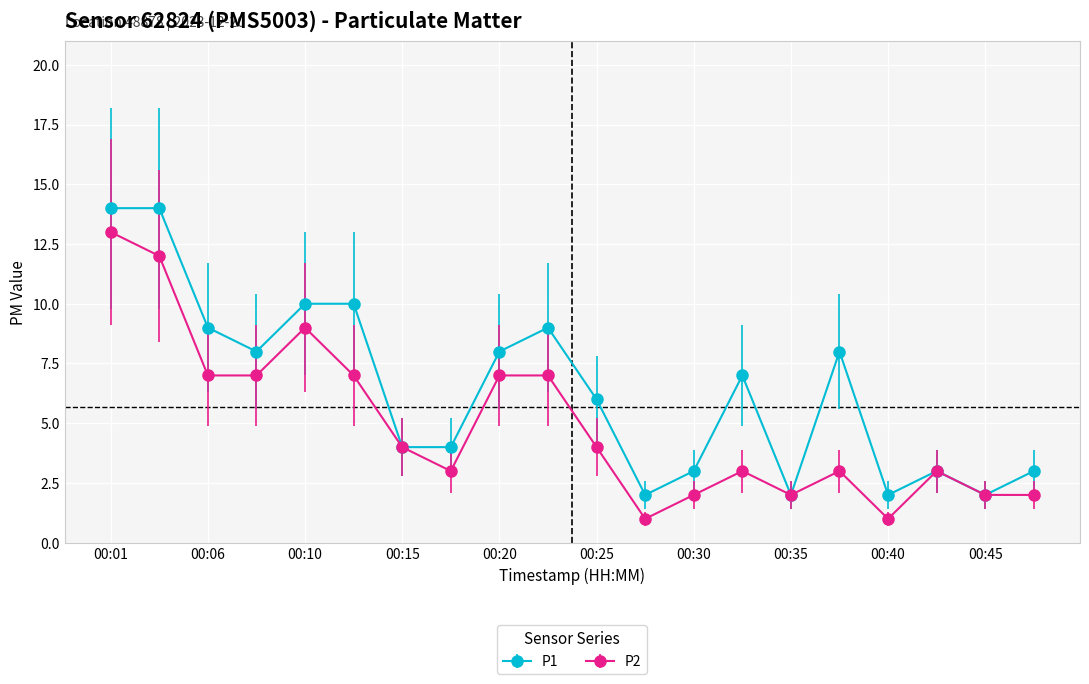

What is the maximum value for P2?

13